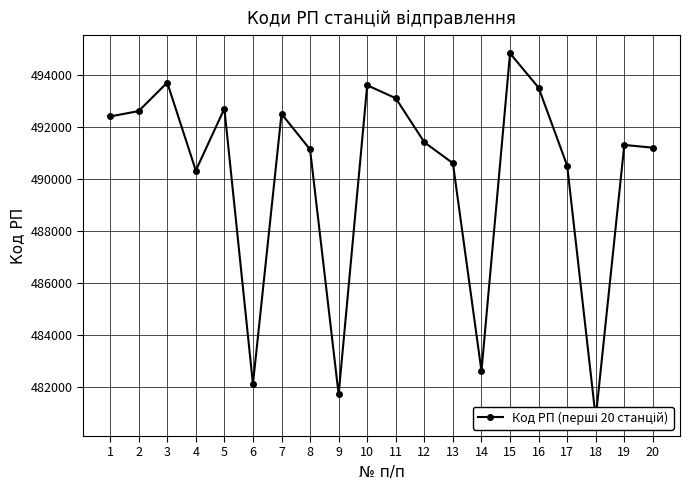

Read the value at 9.

481707